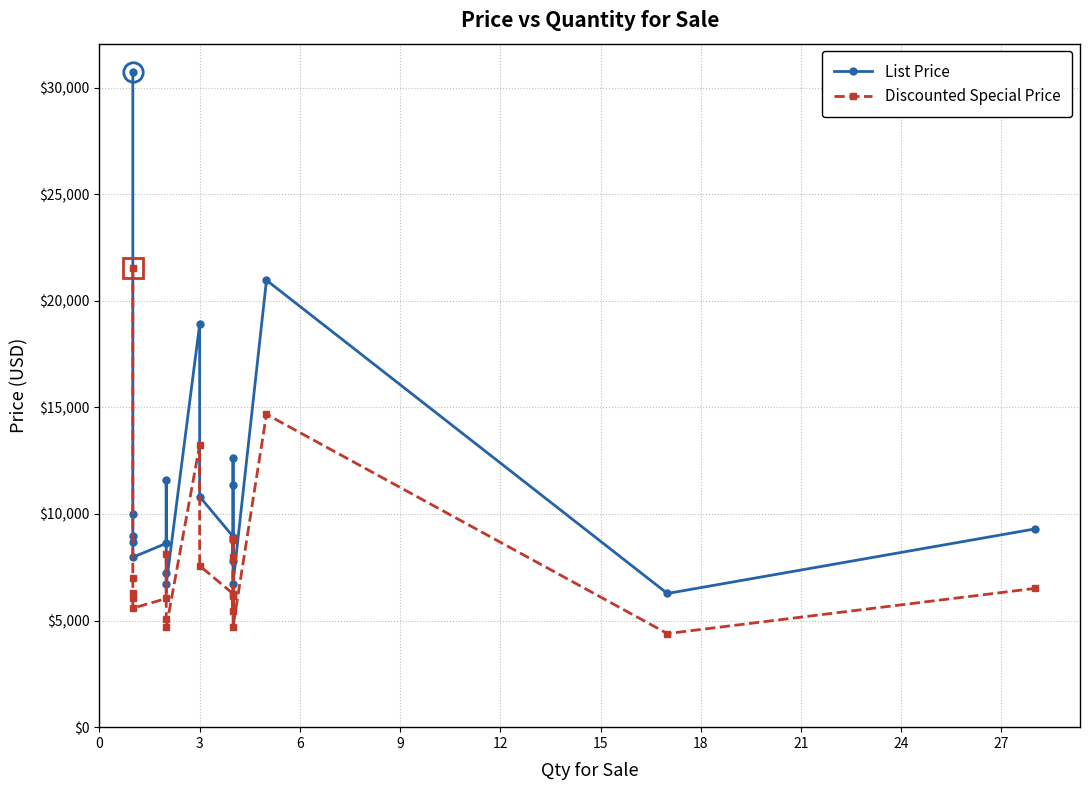

Between 6 and 14, which series saw the biggest shift?

List Price